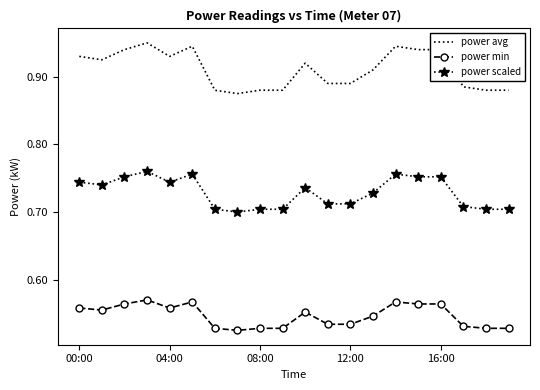

How many power min values are between 0 and 1?

20